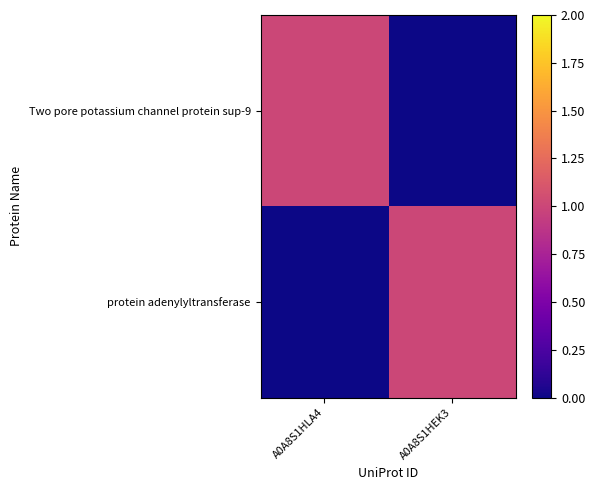

Which series has the largest total across all categories?

Two pore potassium channel protein sup-9